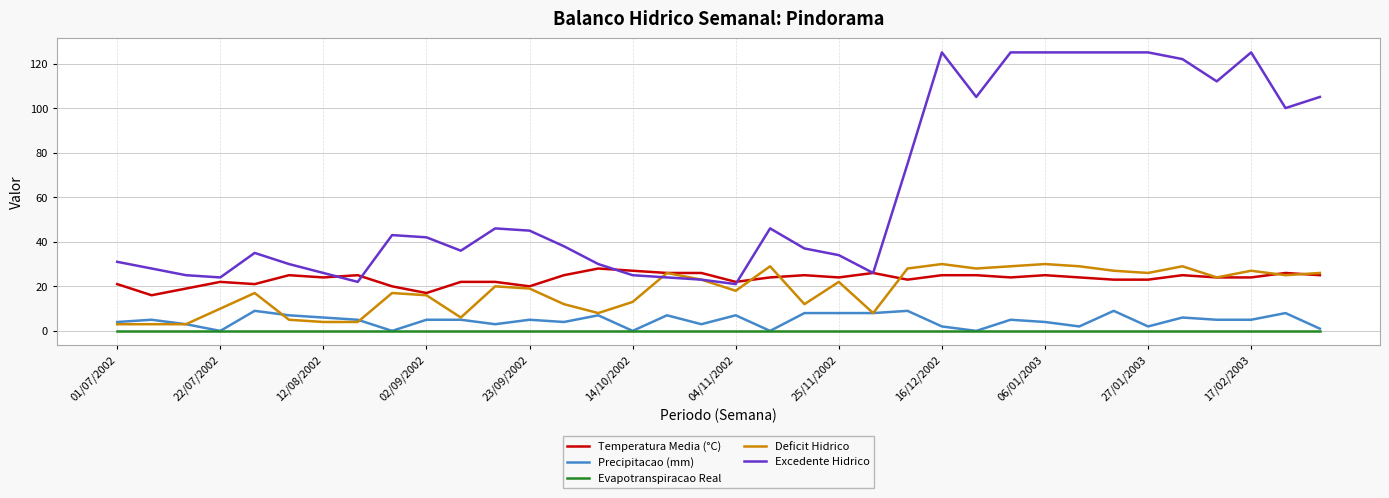

What is the maximum value shown in the chart?

125